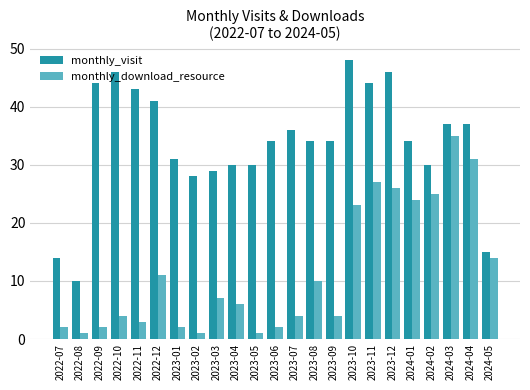

What is the difference between the highest and lowest values at 2024-04?

6